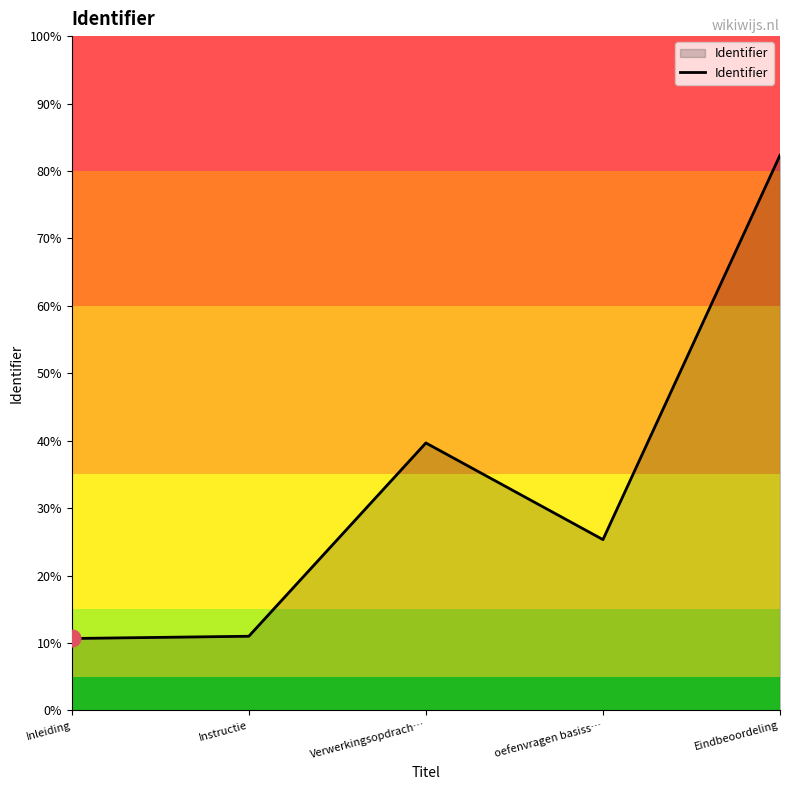

What is the label of the 3rd point from the right?

Verwerkingsopdrach…